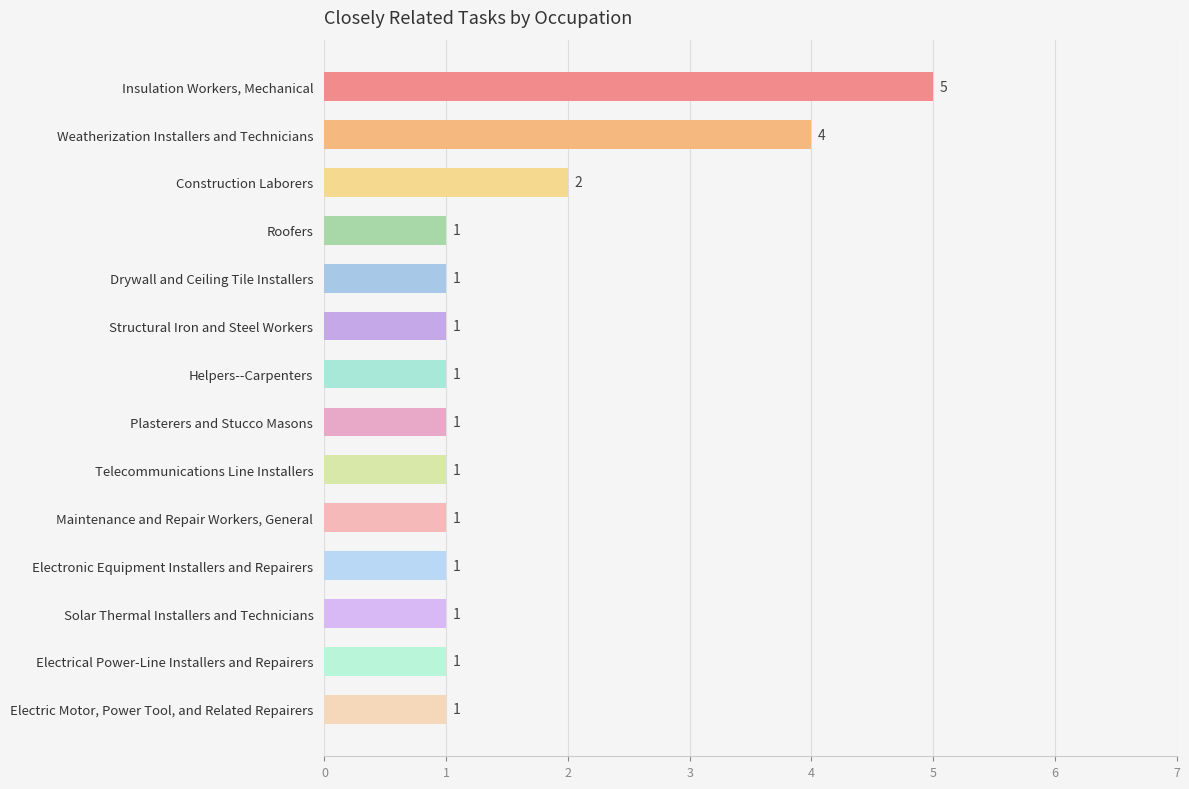

What is the sum of all values?

22